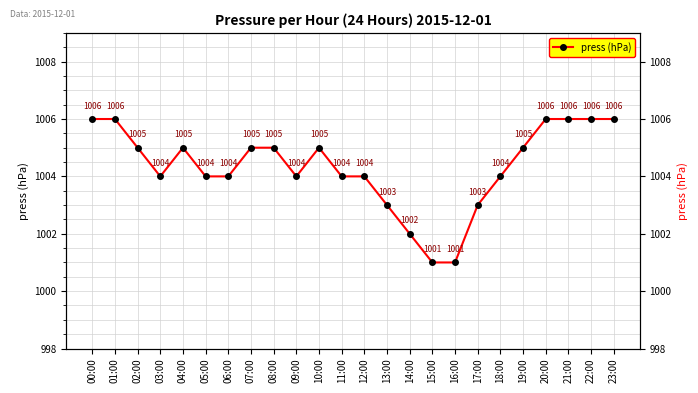

The chart shows a value of 352 at 05:00. True or false?

False